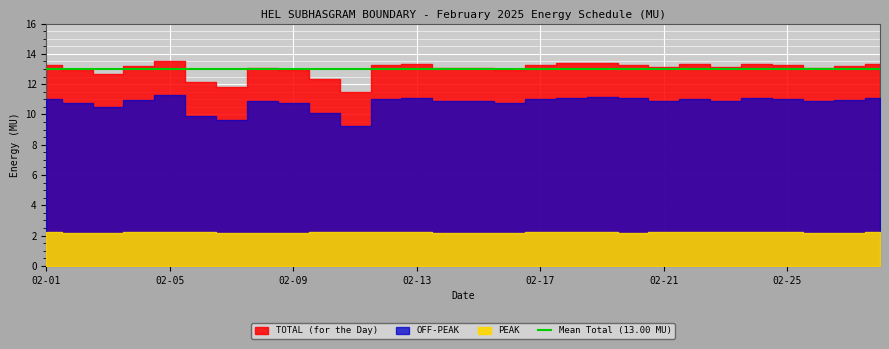

What is the difference between the OFF-PEAK values at 02-16 and 02-05?

0.5